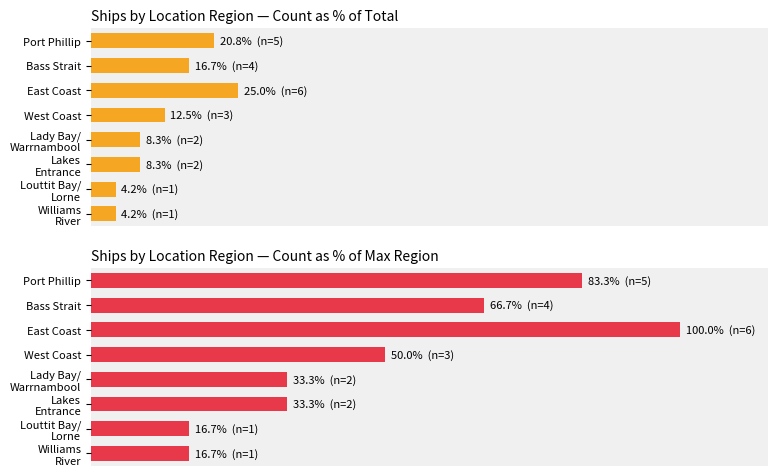

What is the total value across all series at Port Phillip?

104.2